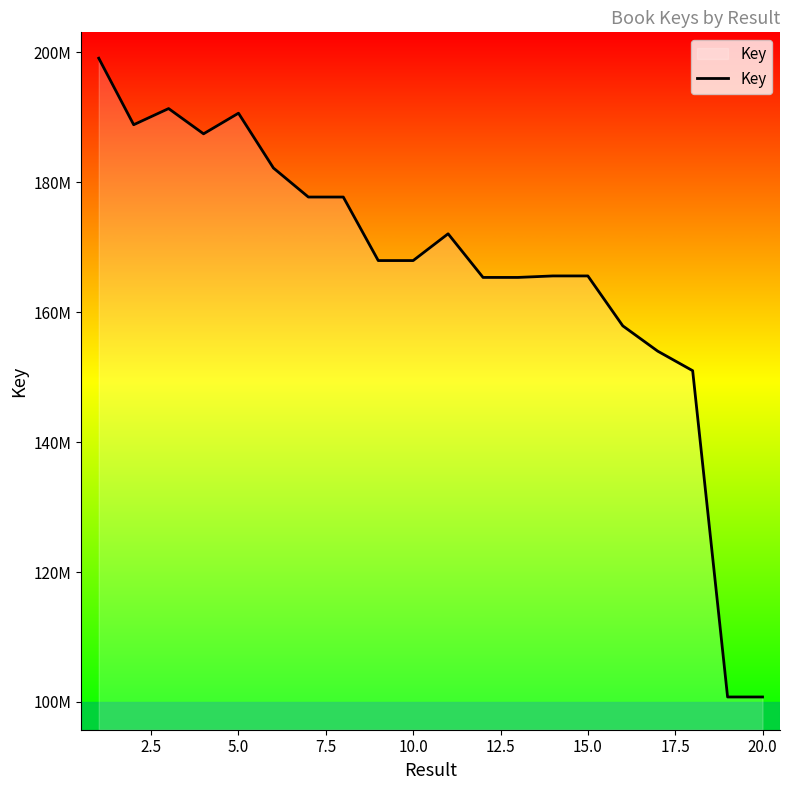

Is this an area chart (filled region under the line)?

Yes